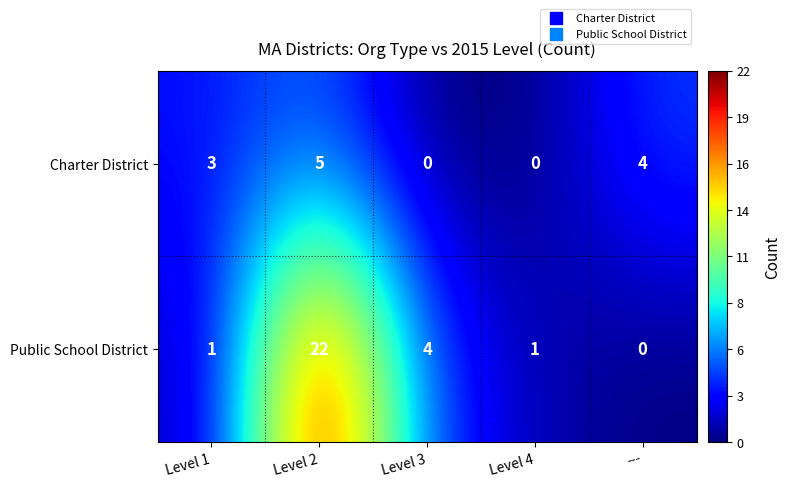

Reading right to left, extract all data points from this chart.

Charter District: 4	0	0	5	3
Public School District: 0	1	4	22	1